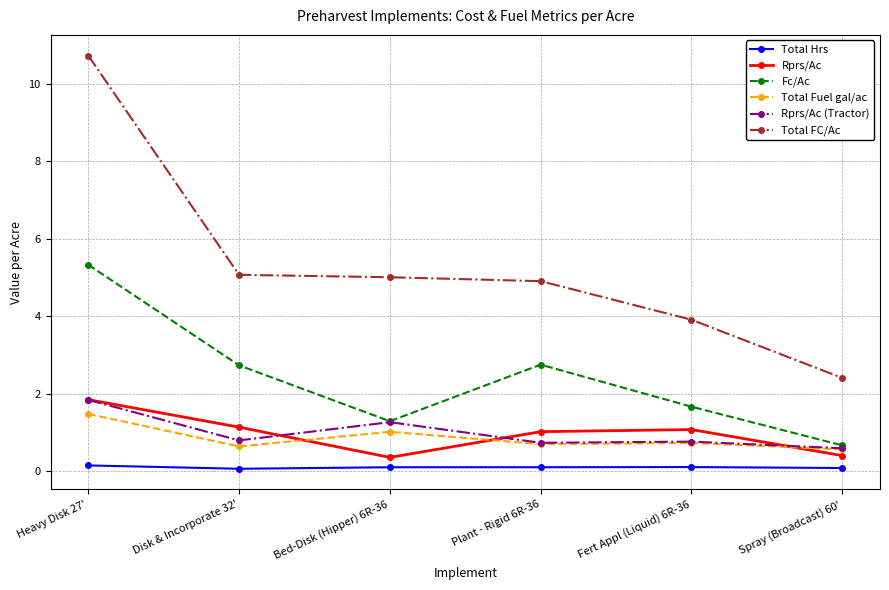

What is the minimum value shown in the chart?

0.1